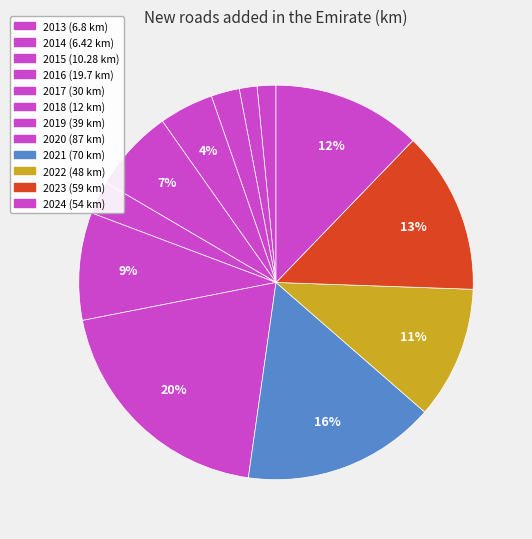

What is the change in value from 2014 to 2015?

+3.9